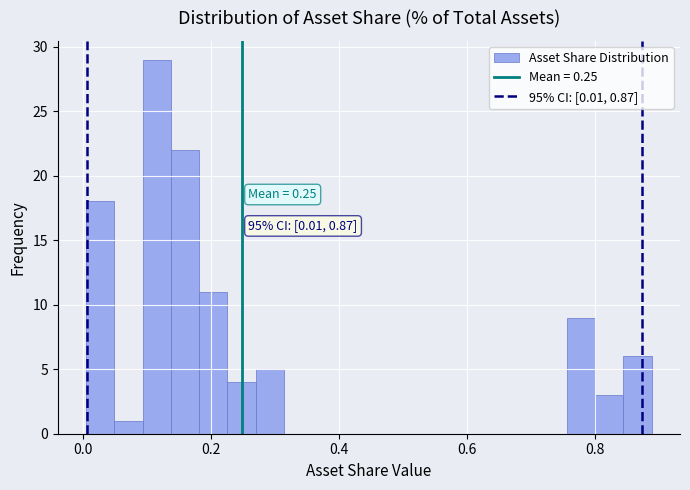

Read against the x-axis, roughly where is the centre of the tallest bar?

0.12